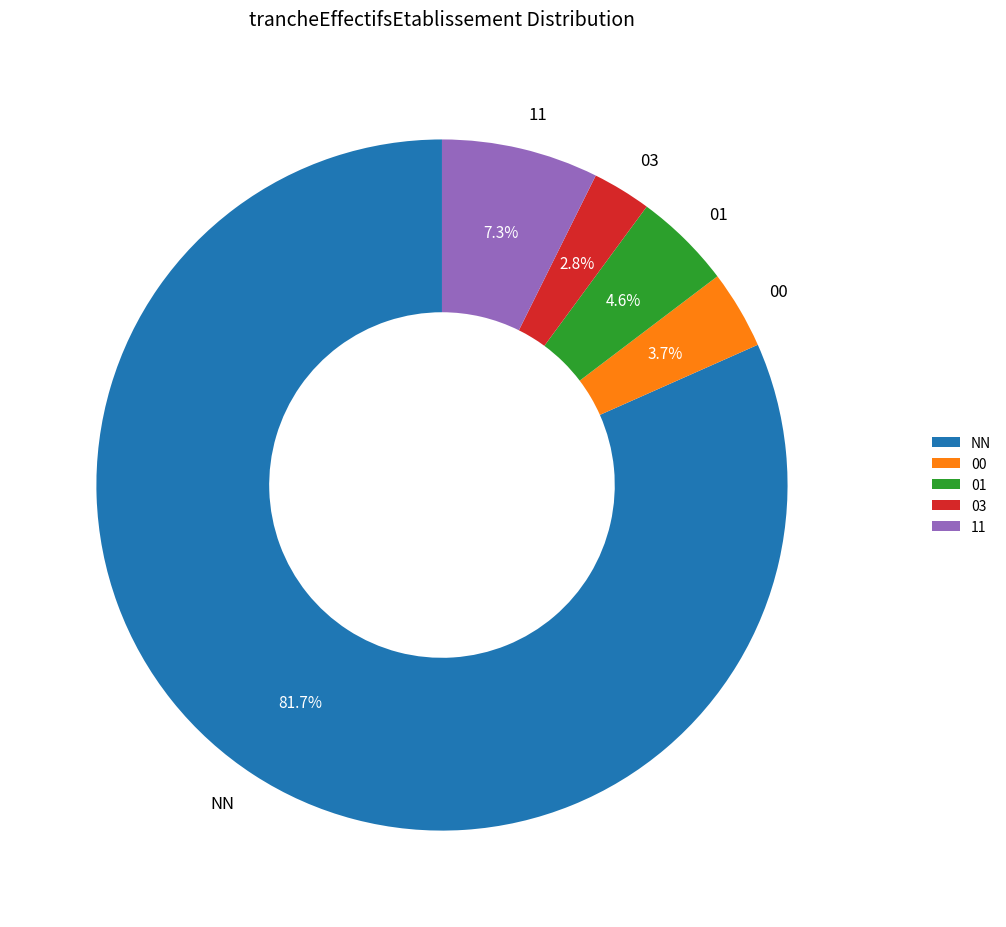

To the nearest percent, what is the difference between the 03 and 00 slice percentages?

1%